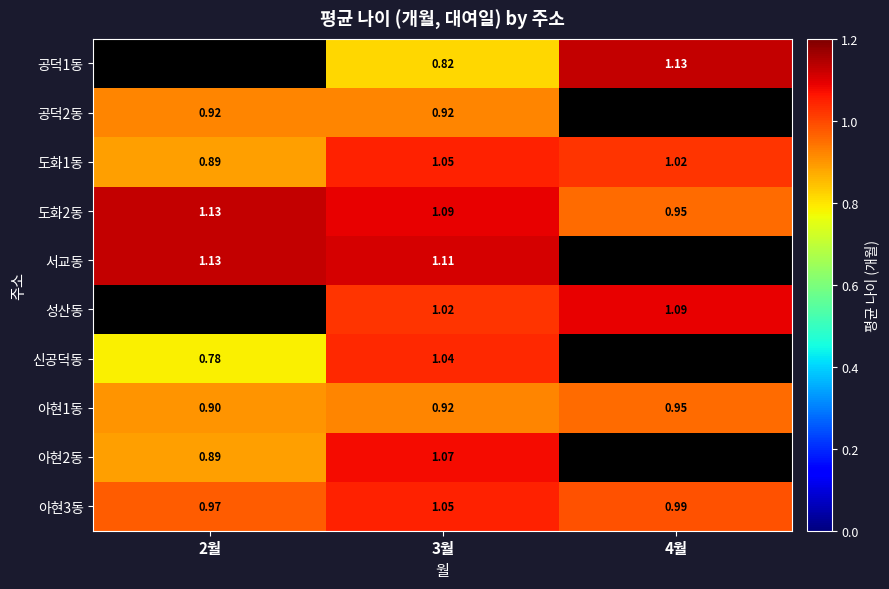

At how many categories does at least one series exceed 0?

3